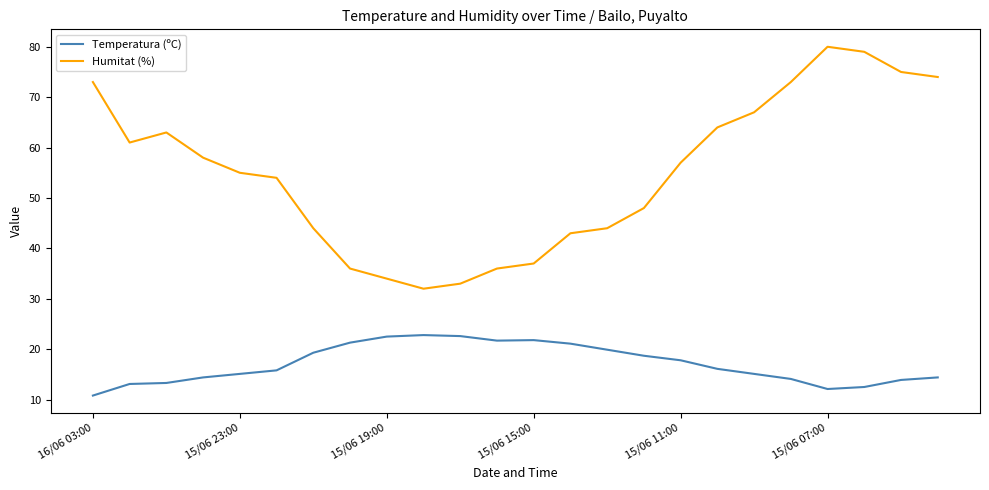

True or false: Humitat (%) and Temperatura (ºC) intersect in this chart.

False